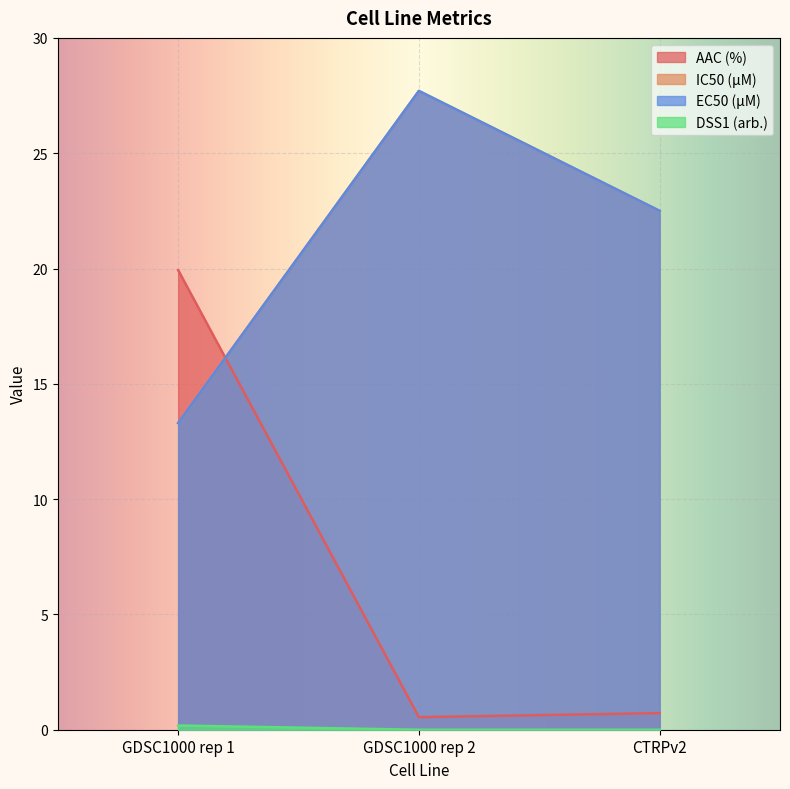

What is the value of the EC50 (µM) point at the 1st from the left?

13.3